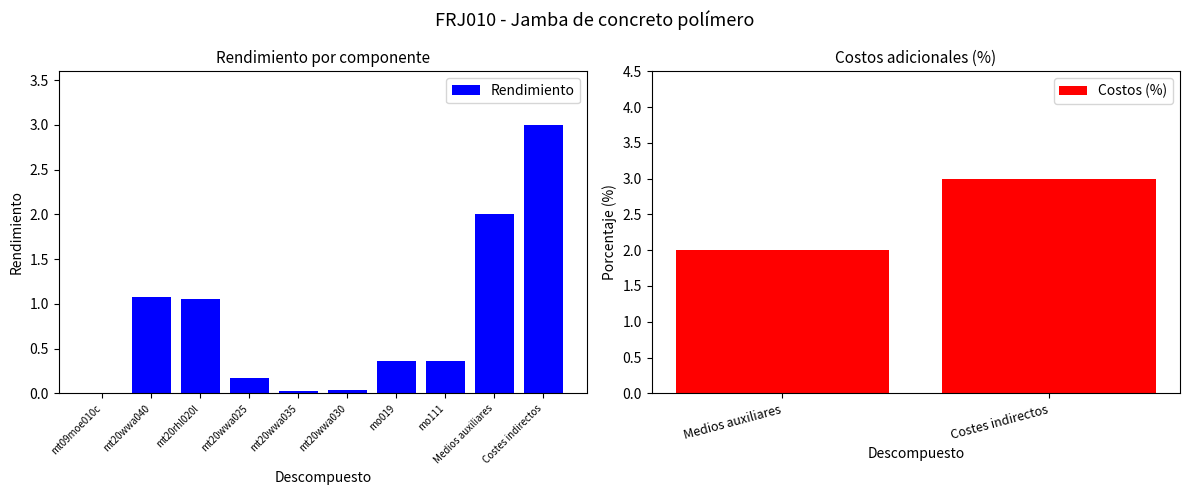

What is the average value?

0.8